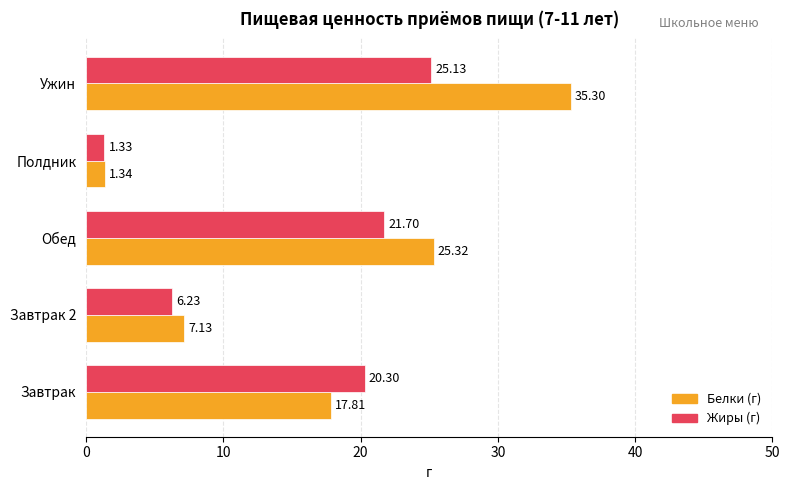

Which series has the largest total across all categories?

Белки (г)